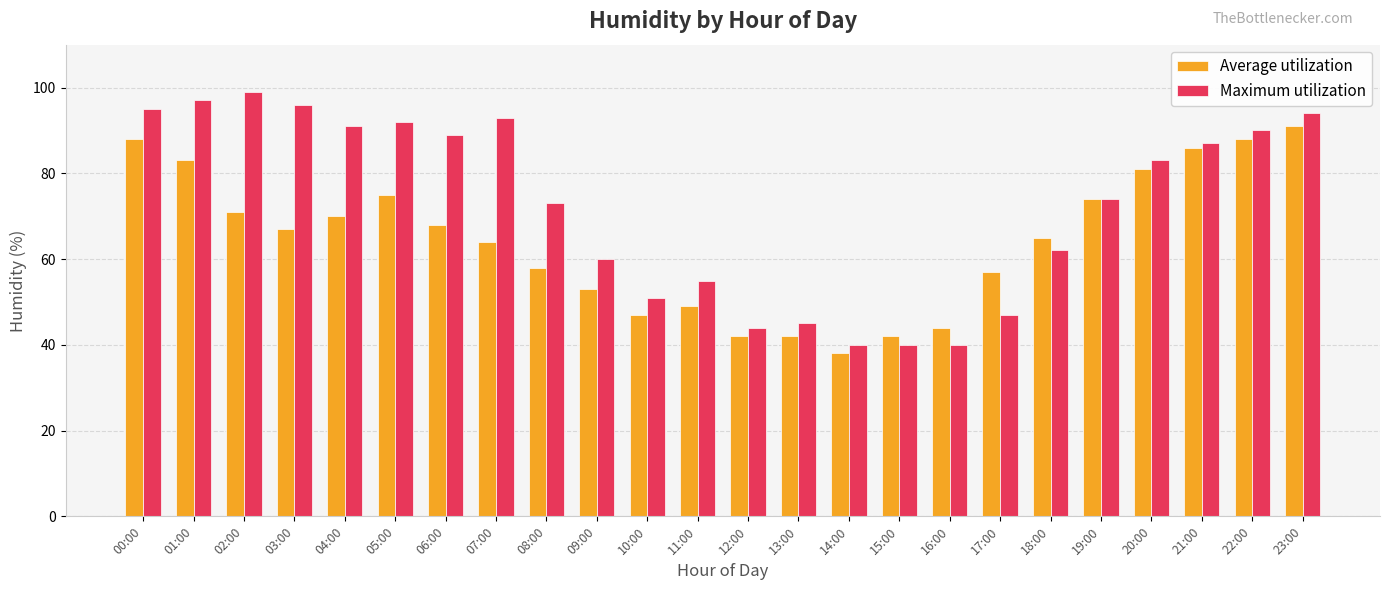

Count the number of categories in the chart.

24